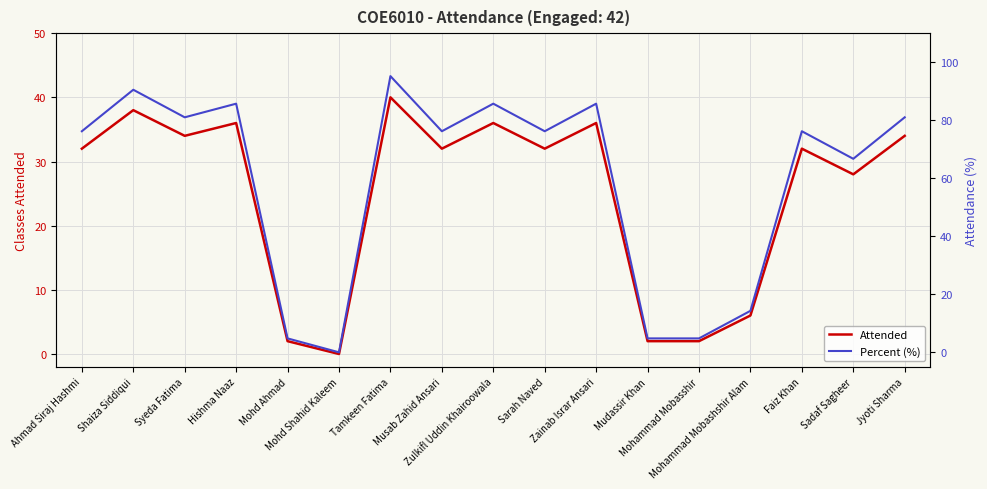

What is the average value of the Percent (%) series?

59.1